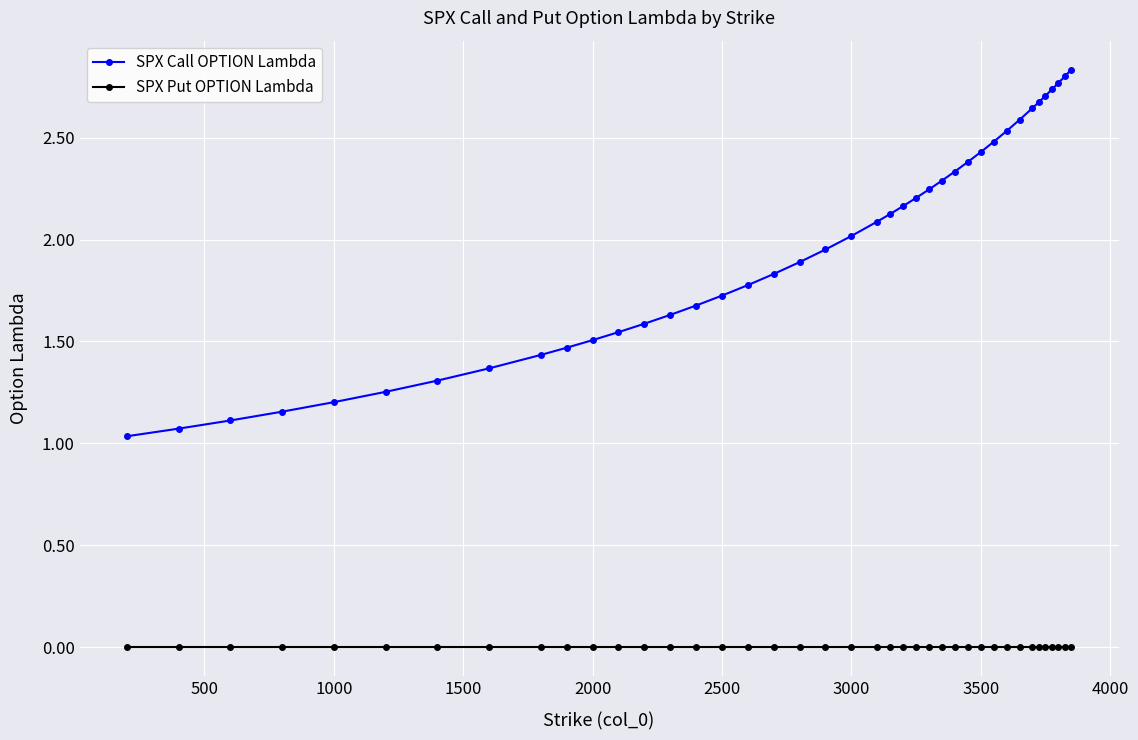

True or false: SPX Put OPTION Lambda and SPX Call OPTION Lambda intersect in this chart.

False